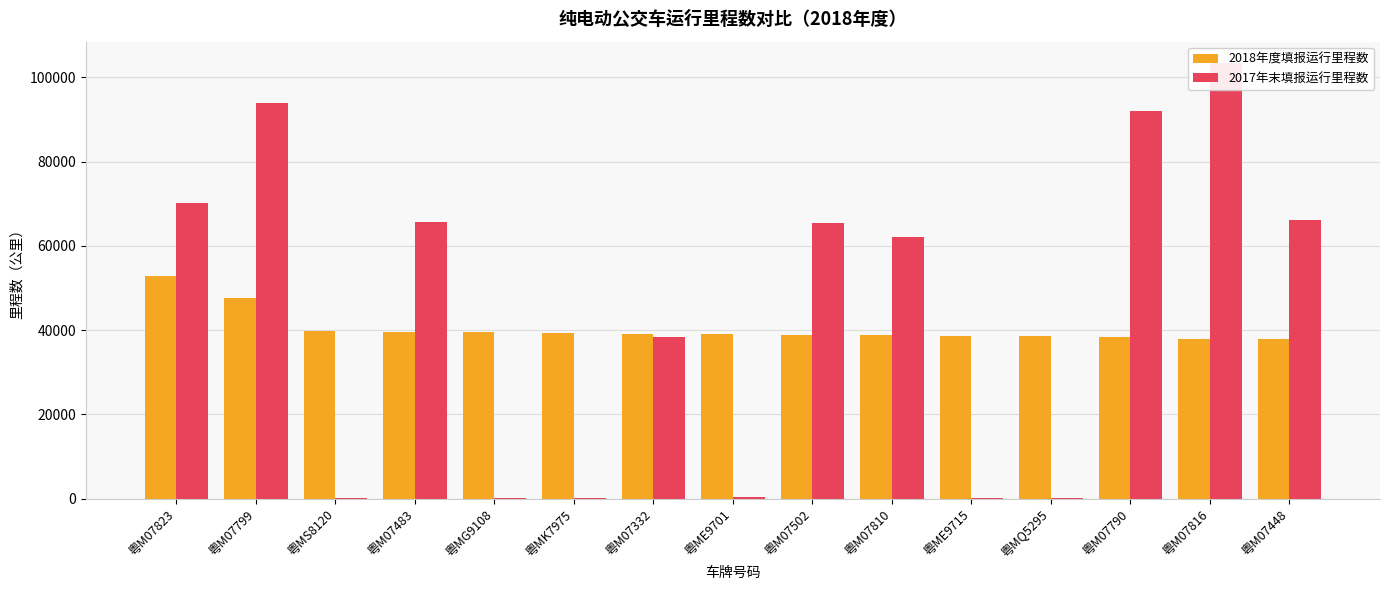

How many bars are there in total?

30